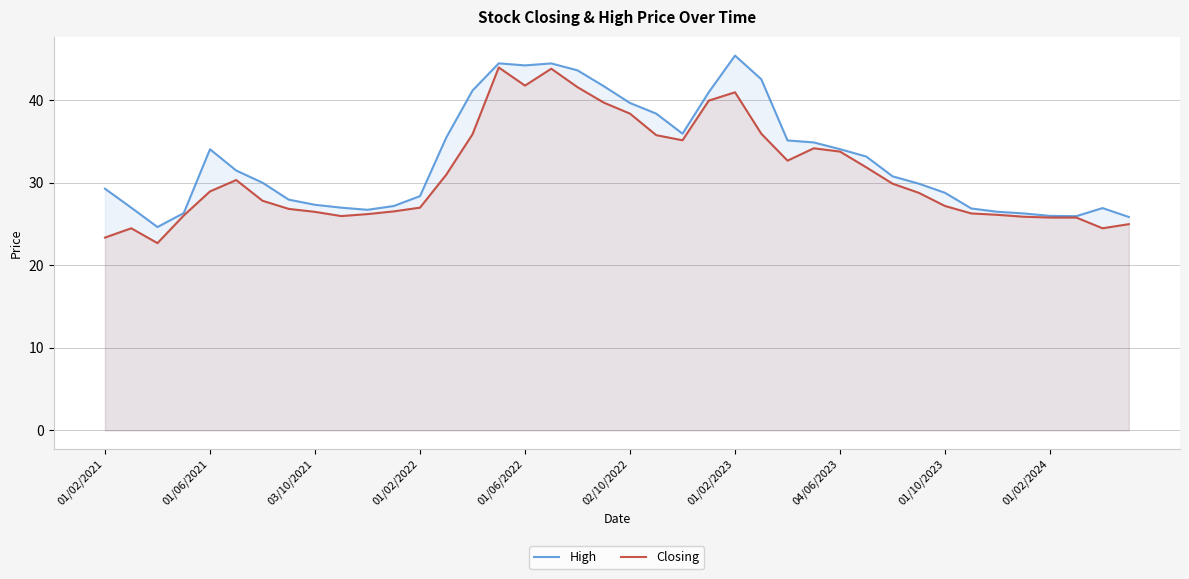

What is the minimum value shown in the chart?

22.7